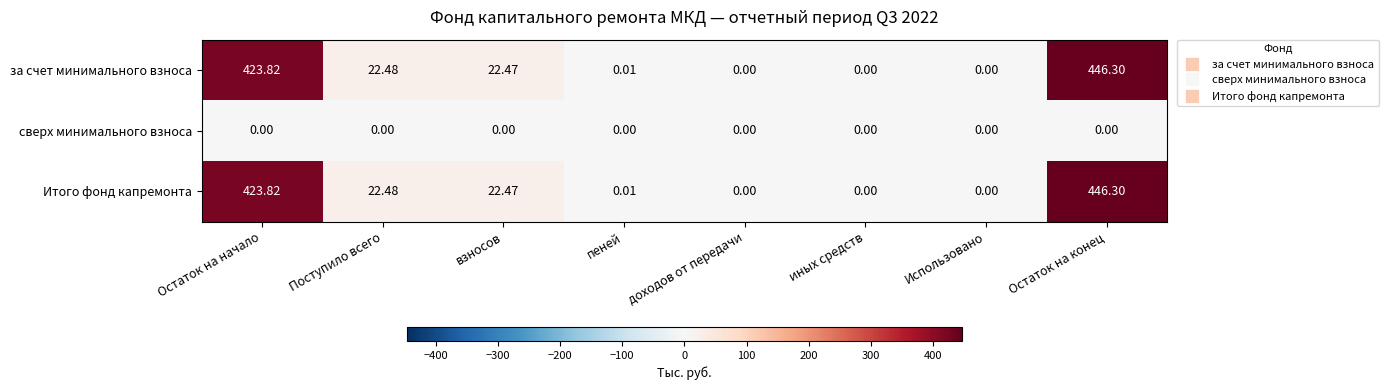

At which label does за счет минимального взноса reach its peak?

Остаток на конец